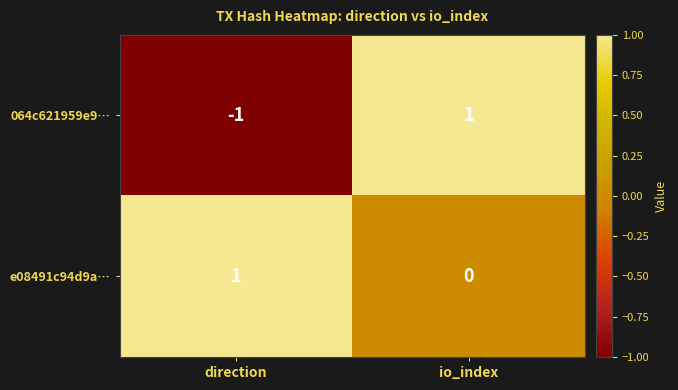

How many data points does each series have?

2